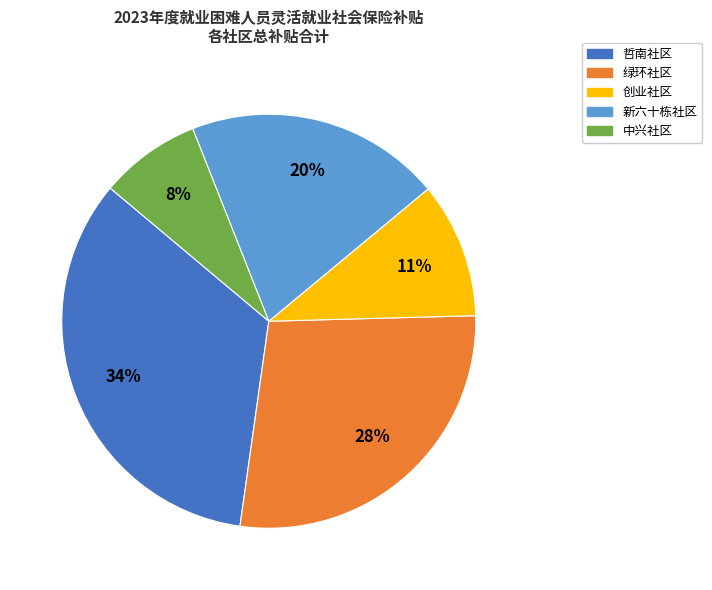

To the nearest percent, what percentage of the pie is 绿环社区?

28%